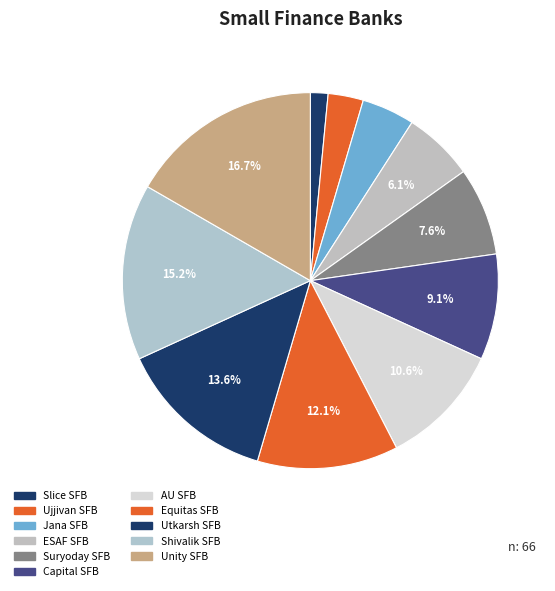

How many segments does this pie chart have?

11